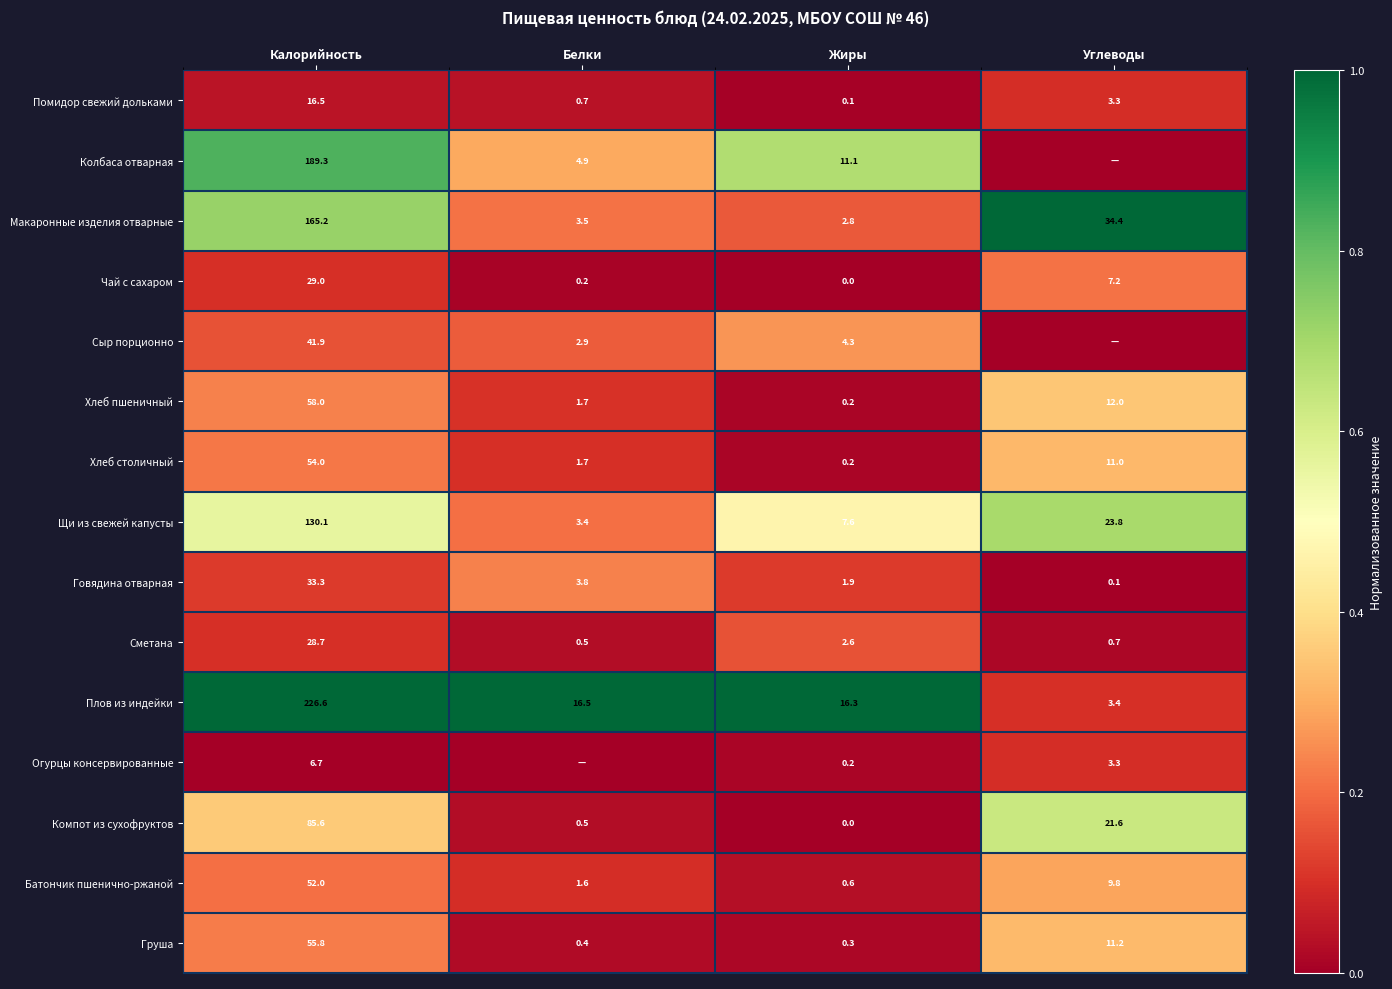

At which label is Груша closest to 28?

Углеводы